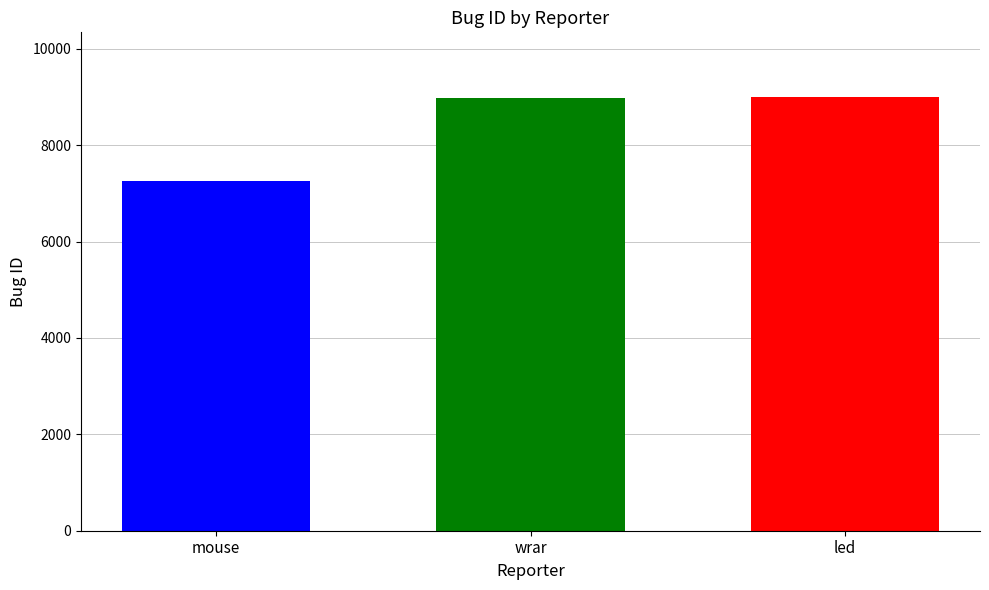

The value at led is 8994. True or false?

True